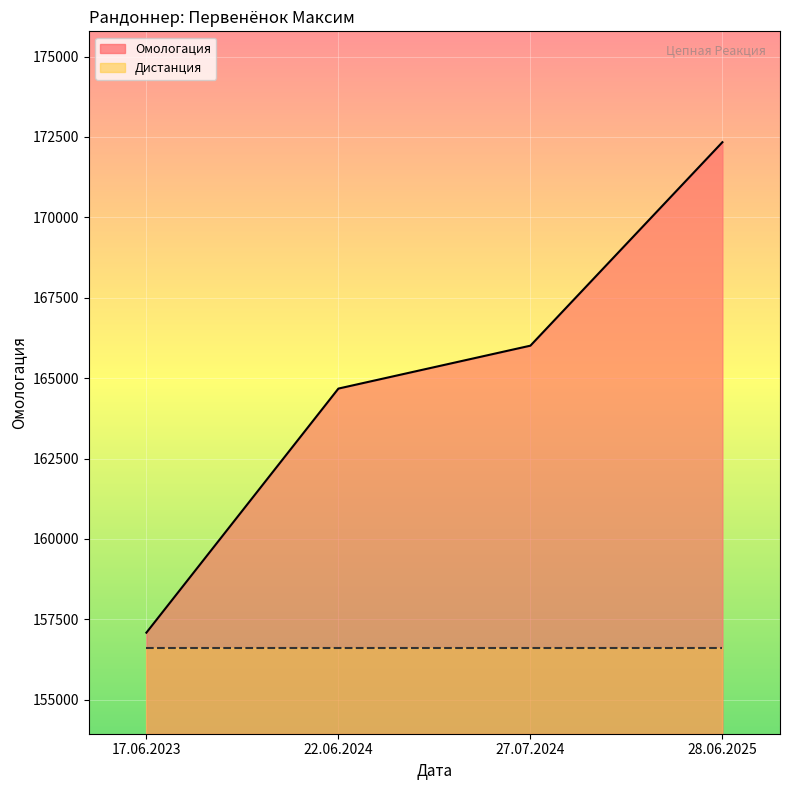

What is the difference between the second highest and minimum values?

8923